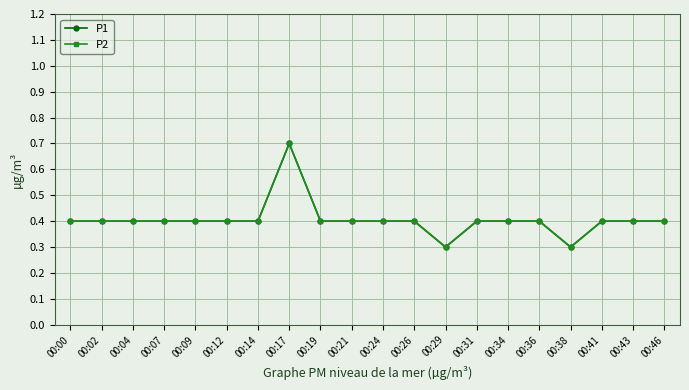

How many lines are shown in the chart?

2